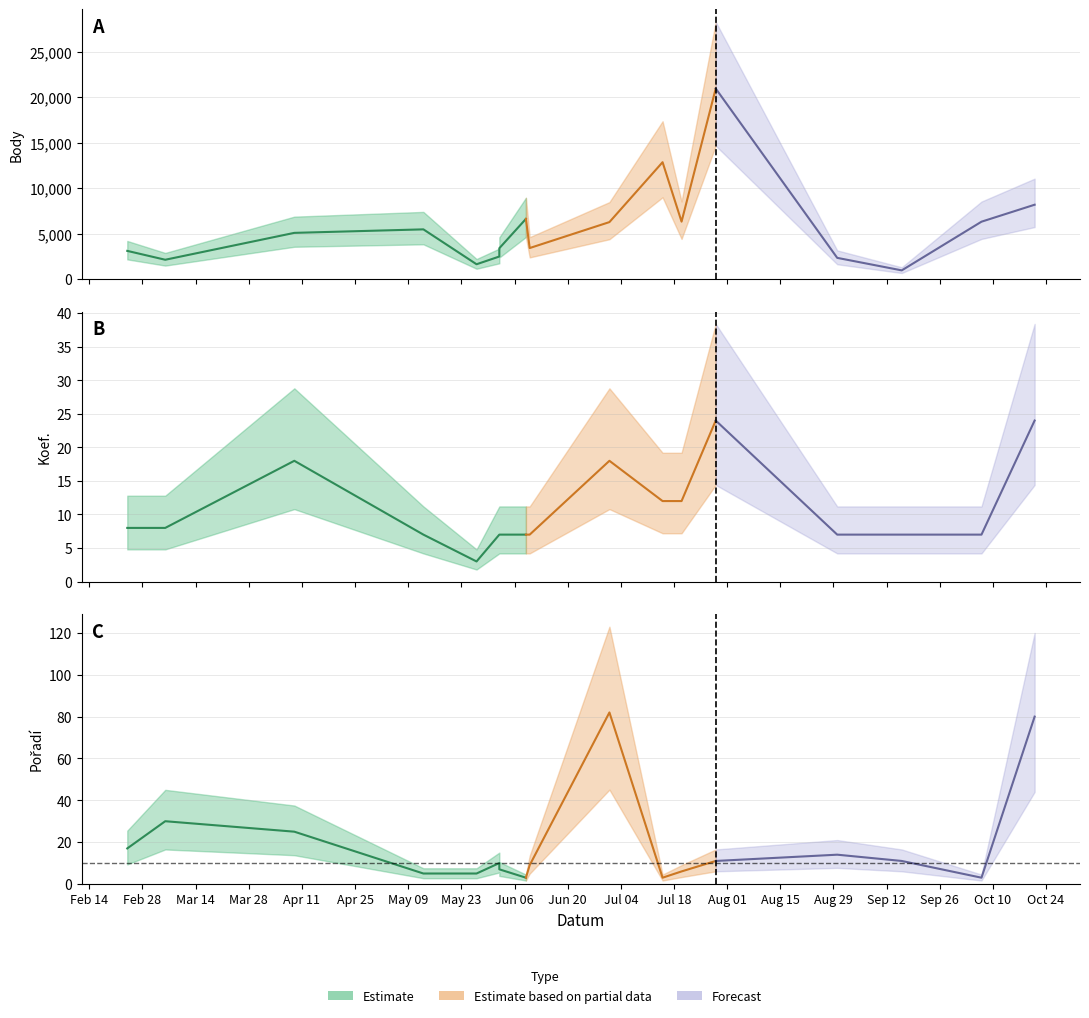

Reading left to right, what are all the values shown in this chart?

Body: 2023-02-24=3113	2023-03-06=2139	2023-04-09=5091	2023-05-13=5476	2023-05-27=1644	2023-06-02=2494	2023-06-02=3404	2023-06-09=6623	2023-06-10=3424	2023-07-01=6274	2023-07-15=12852	2023-07-20=6324	2023-07-29=20940	2023-08-30=2346	2023-09-16=972	2023-10-07=6318	2023-10-21=8182
Koef.: 2023-02-24=8	2023-03-06=8	2023-04-09=18	2023-05-13=7	2023-05-27=3	2023-06-02=7	2023-06-02=7	2023-06-09=7	2023-06-10=7	2023-07-01=18	2023-07-15=12	2023-07-20=12	2023-07-29=24	2023-08-30=7	2023-09-16=7	2023-10-07=7	2023-10-21=24
Pořadí: 2023-02-24=17	2023-03-06=30	2023-04-09=25	2023-05-13=5	2023-05-27=5	2023-06-02=10	2023-06-02=7	2023-06-09=3	2023-06-10=9	2023-07-01=82	2023-07-15=3	2023-07-20=6	2023-07-29=11	2023-08-30=14	2023-09-16=11	2023-10-07=3	2023-10-21=80